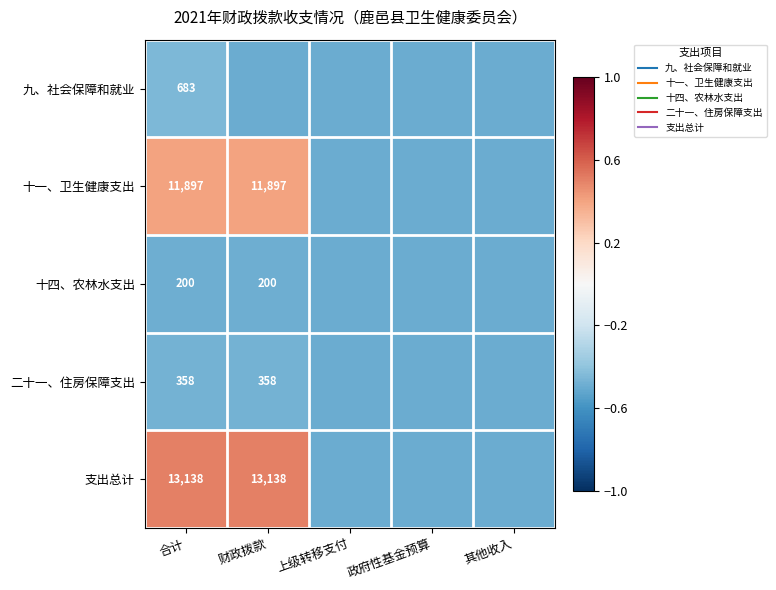

The 十四、农林水支出 series shows -0.1 at 财政拨款. True or false?

False